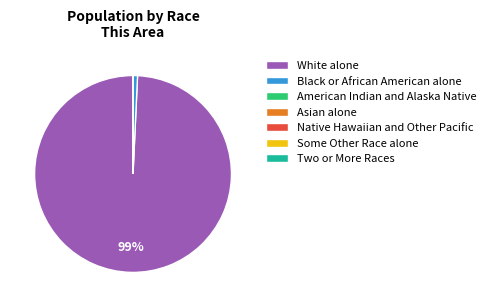

Is it true that Black or African American alone is 11% of the pie?

False